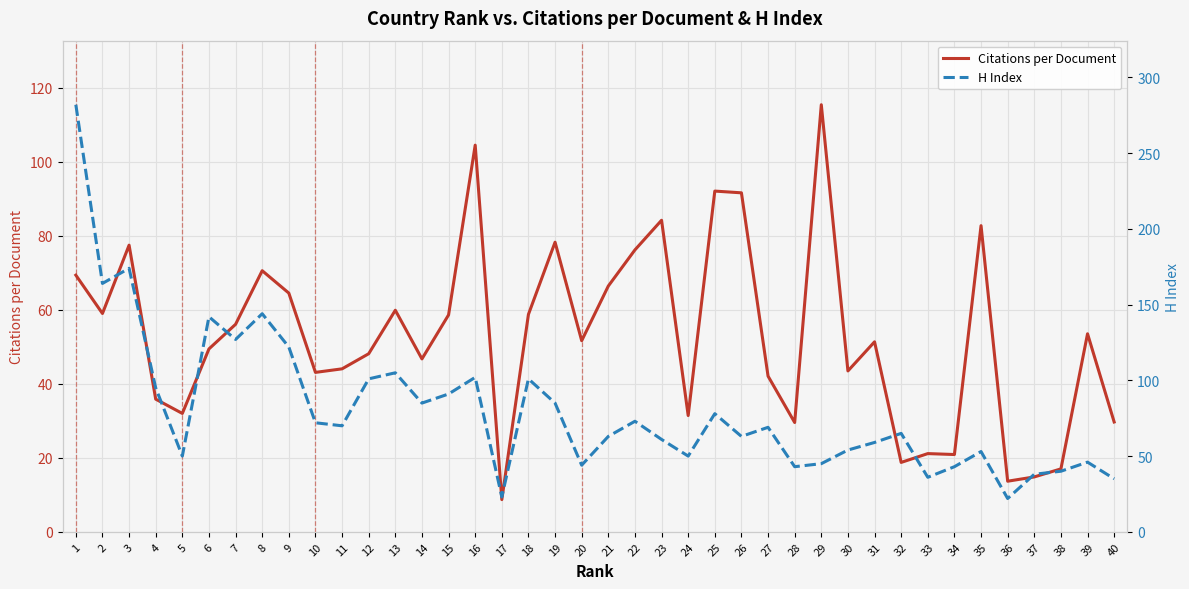

Is it true that Citations per Document equals 93.6 at 9?

False